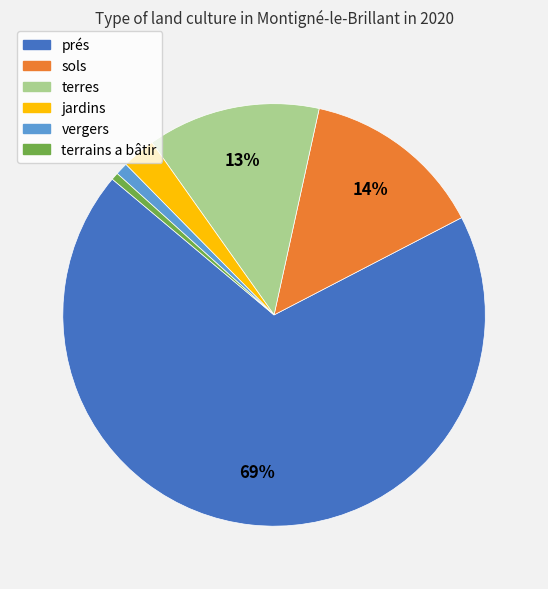

To the nearest percent, what is the average slice percentage?

17%